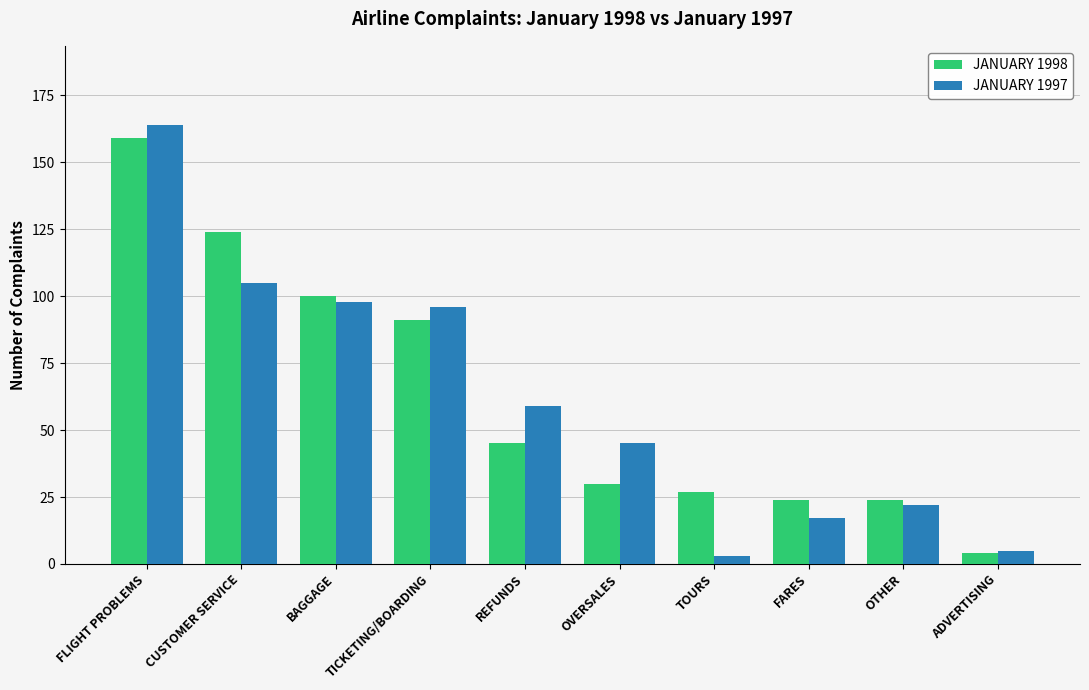

At which label is JANUARY 1997 closest to 83?

TICKETING/BOARDING